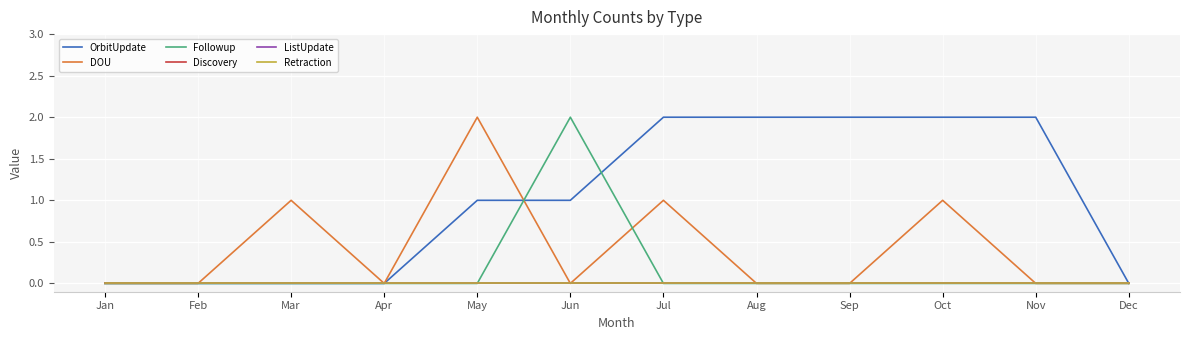

How many lines are shown in the chart?

6